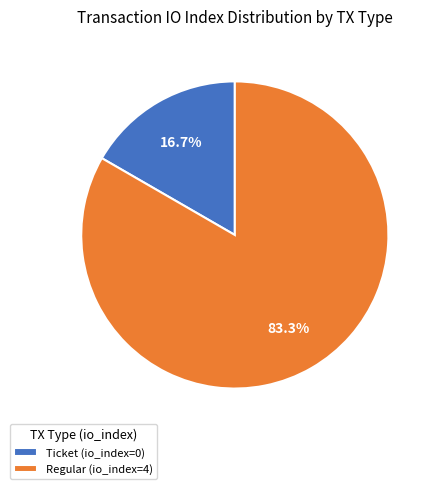

To the nearest percent, what is the average slice percentage?

50%